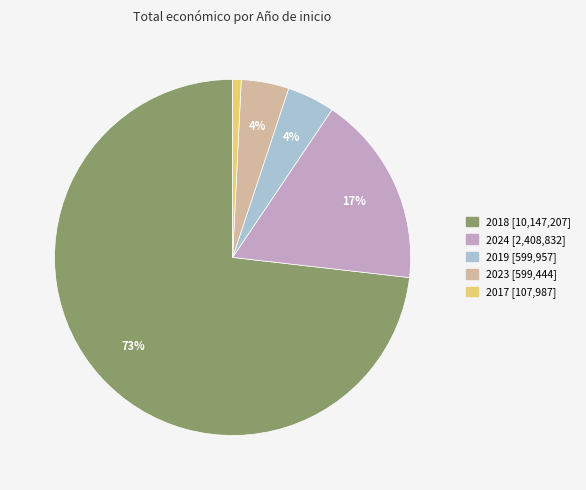

To the nearest percent, what is the average slice percentage?

20%